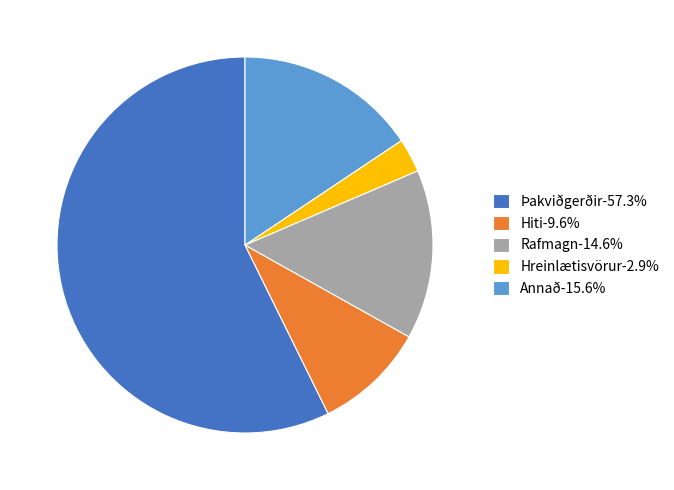

Is there any slice that represents more than half of the pie?

Yes